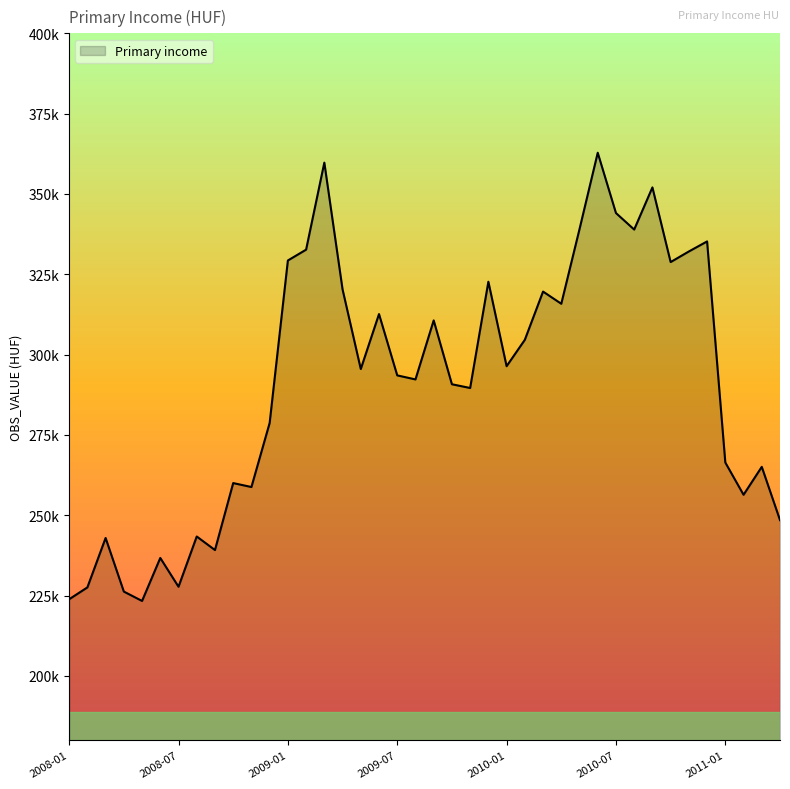

Reading left to right, list all the values displayed in this chart.

223865.3	227550.6	242937.0	226252.2	223335.3	236716.9	227753.8	243394.6	239175.1	260022.1	258792.0	278723.7	329303.3	332669.6	359758.2	320302.4	295520.1	312620.8	293540.9	292280.9	310650.0	290778.5	289611.8	322688.7	296396.4	304605.4	319626.2	315830.5	339049.7	362831.7	344066.2	338925.1	352047.6	328806.7	332108.9	335232.0	266417.3	256379.3	265075.0	248498.7